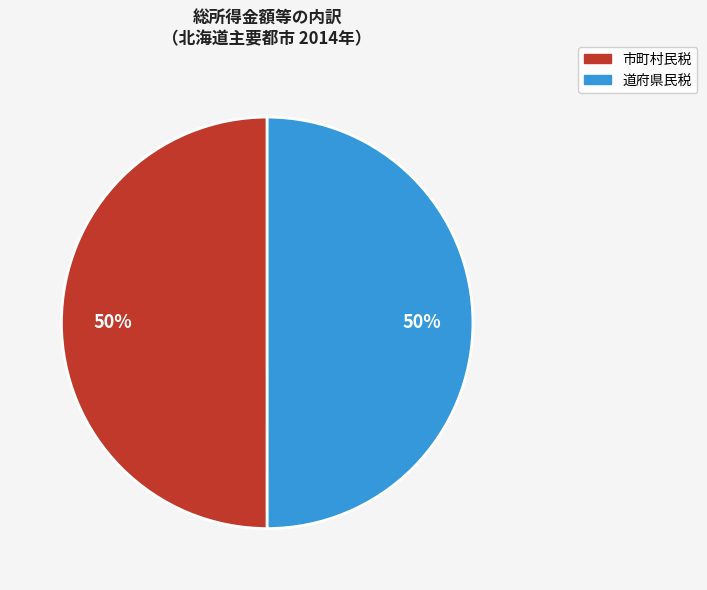

To the nearest percent, what is the combined percentage of 市町村民税 and 道府県民税?

100%